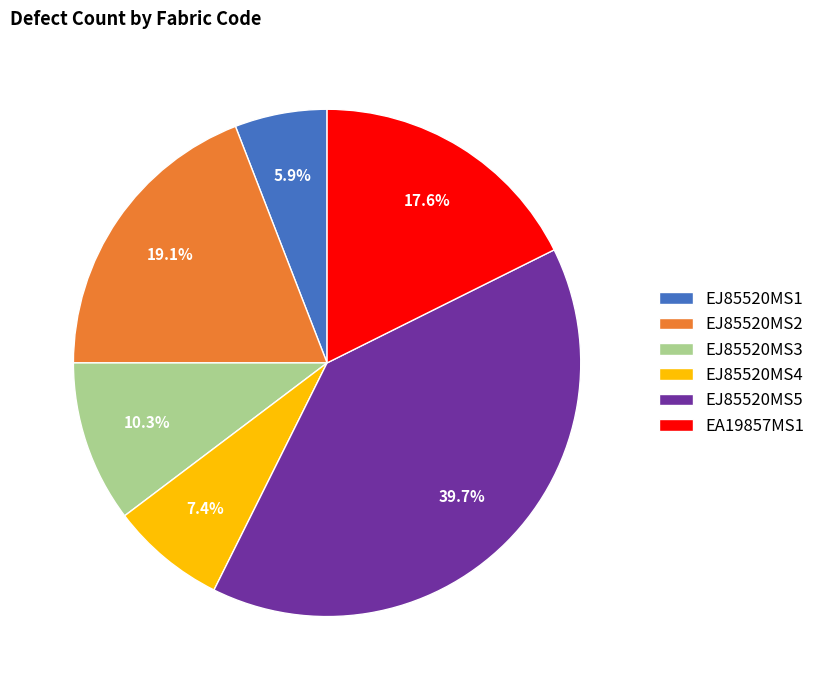

Does EJ85520MS2 account for over 50% of the chart?

No